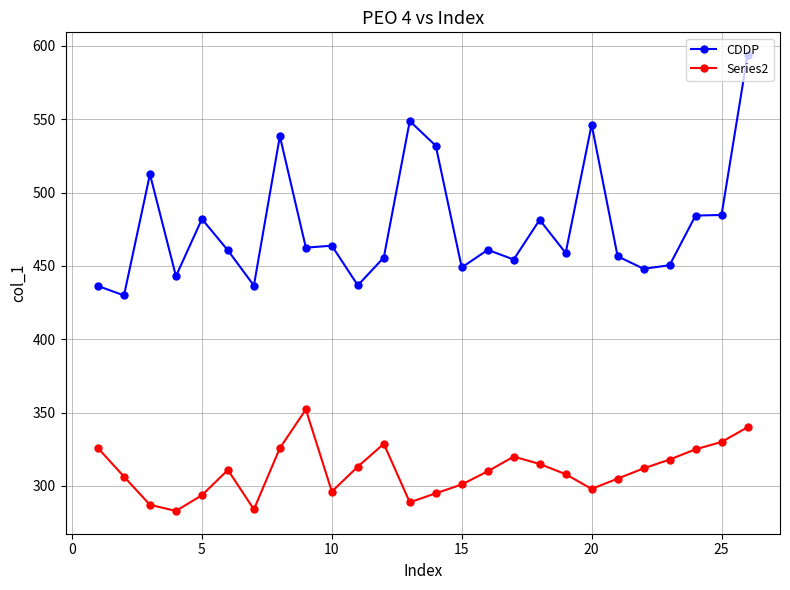

List the series in order of their overall mean, lowest first.

Series2, CDDP